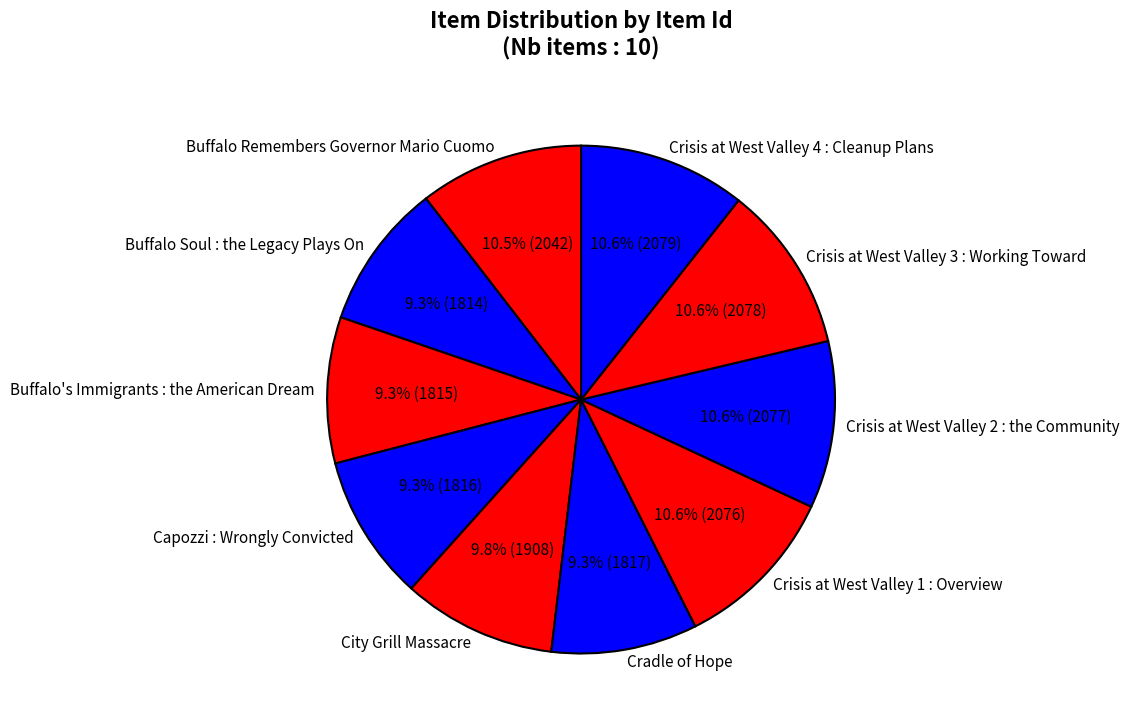

Is it true that Cradle of Hope is 15% of the pie?

False